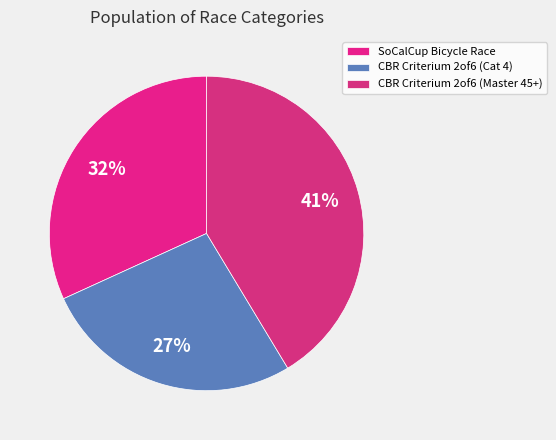

Does CBR Criterium 2of6 (Master 45+) account for over 50% of the chart?

No